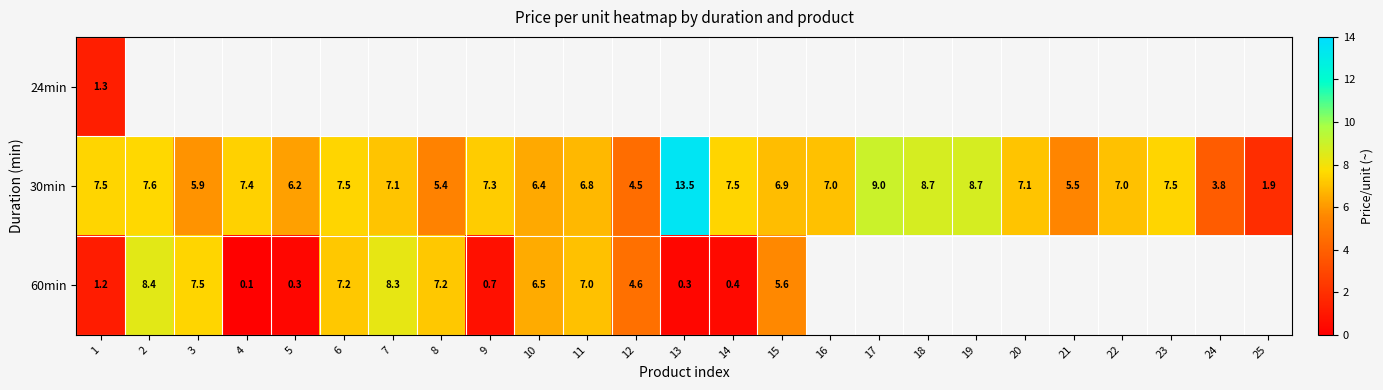

At how many categories does at least one series exceed 6?

21